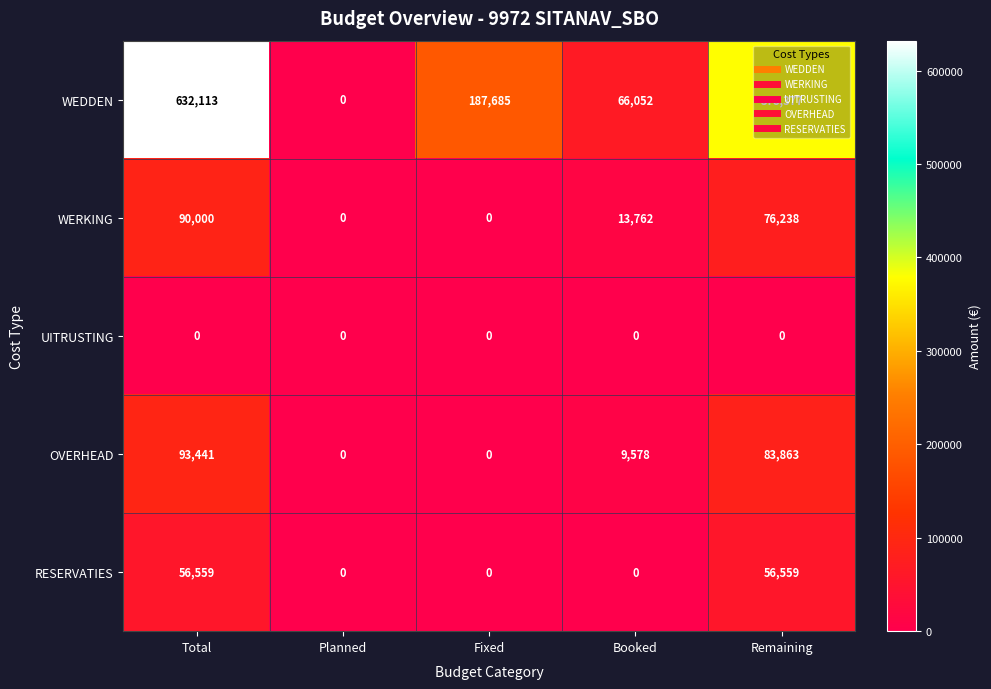

Which series changed the most between Fixed and Remaining?

WEDDEN